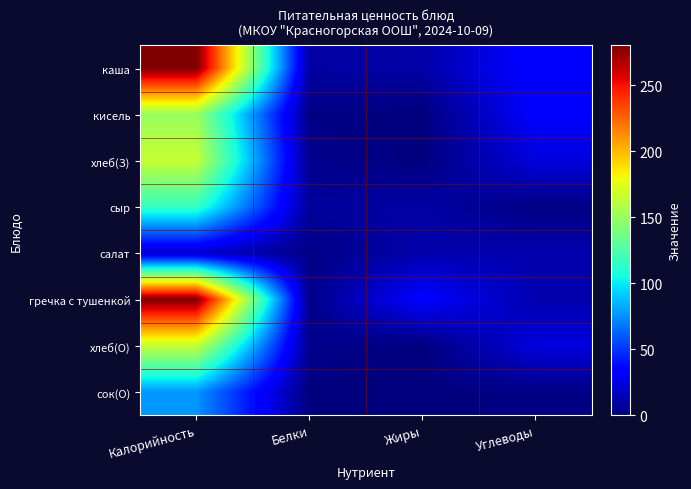

List the series in order of their peak value, lowest first.

салат, сок(О), сыр, кисель, хлеб(З), хлеб(О), каша, гречка с тушенкой